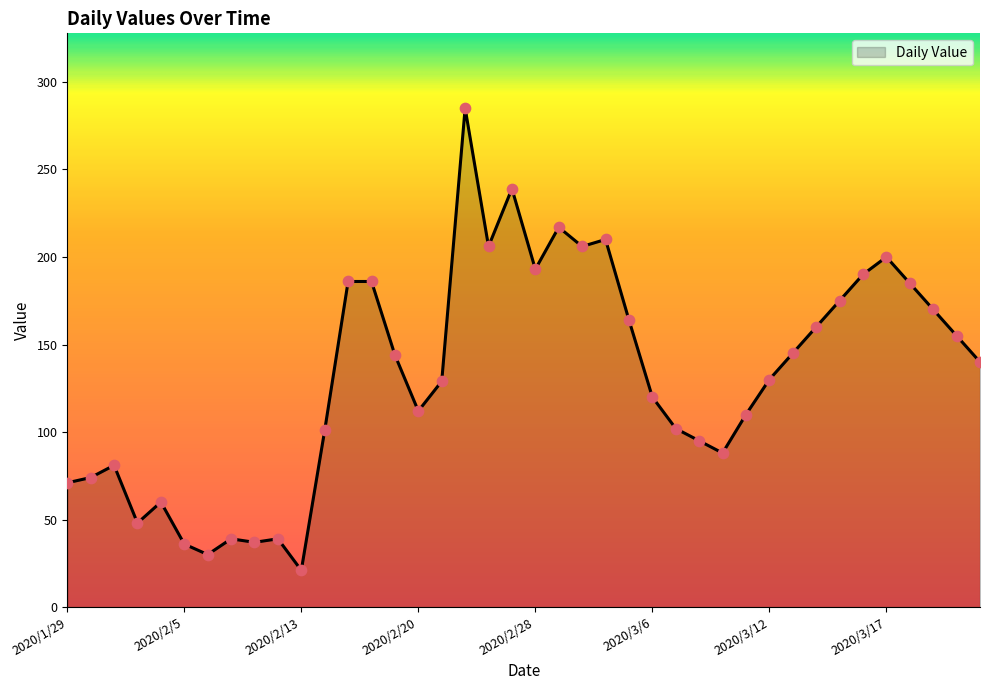

What is the maximum value shown in the chart?

285